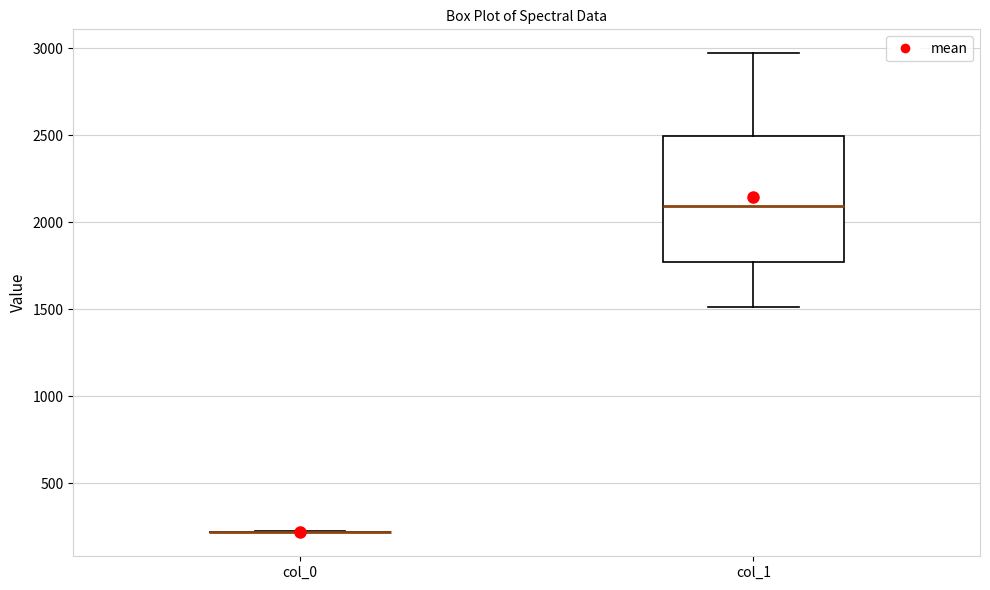

Which box is the tallest, from its lower edge to its upper edge?

col_1